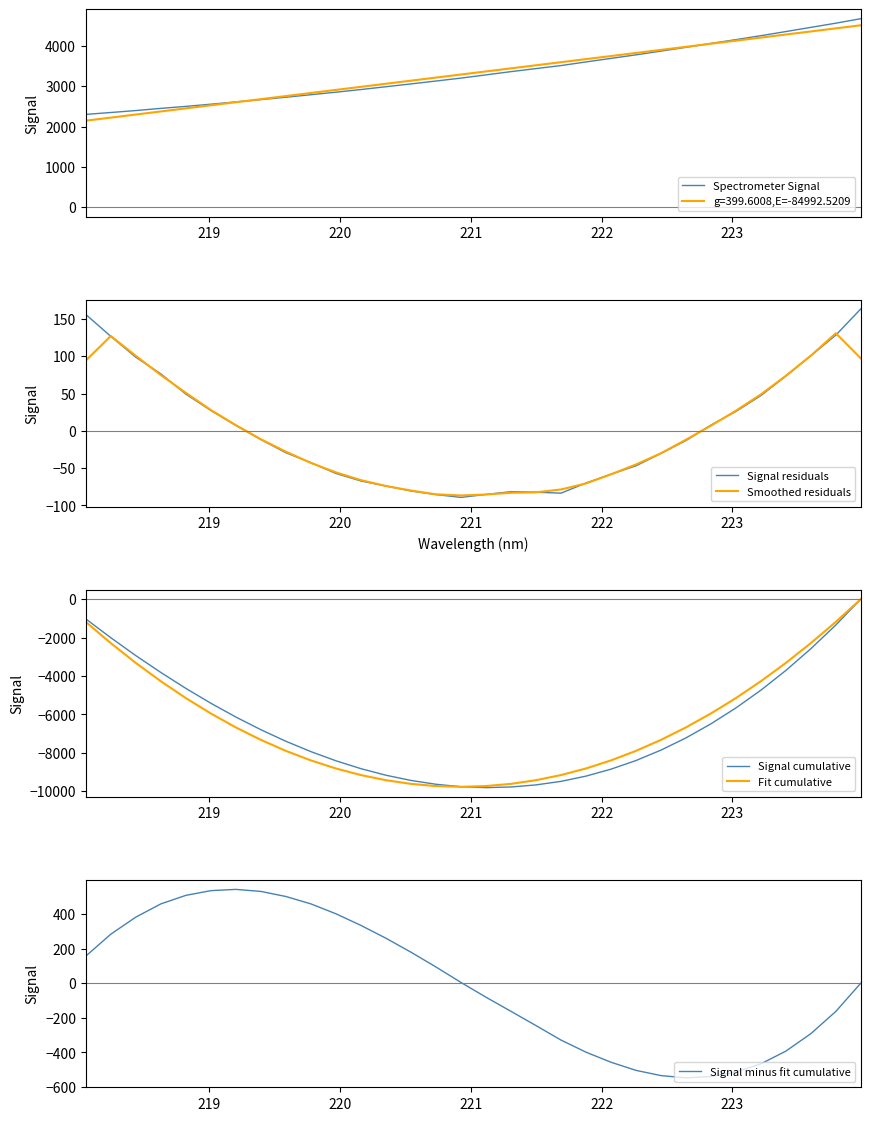

What is the minimum value for Smoothed residuals?

-86.6